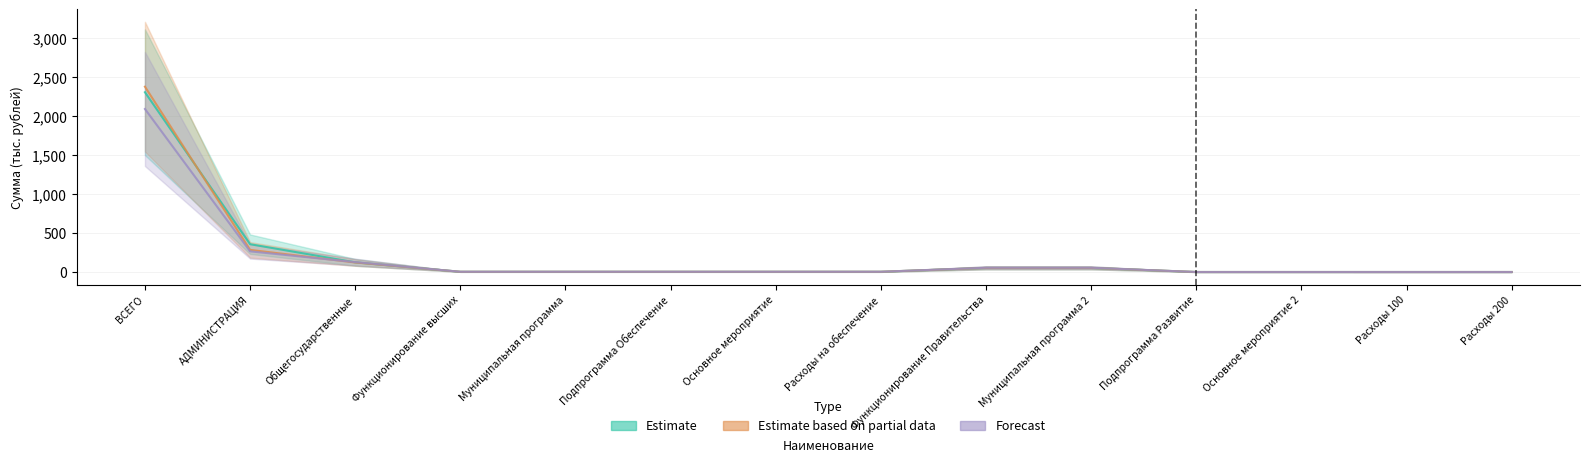

The value of Estimate at Основное мероприятие is 3.0. True or false?

True